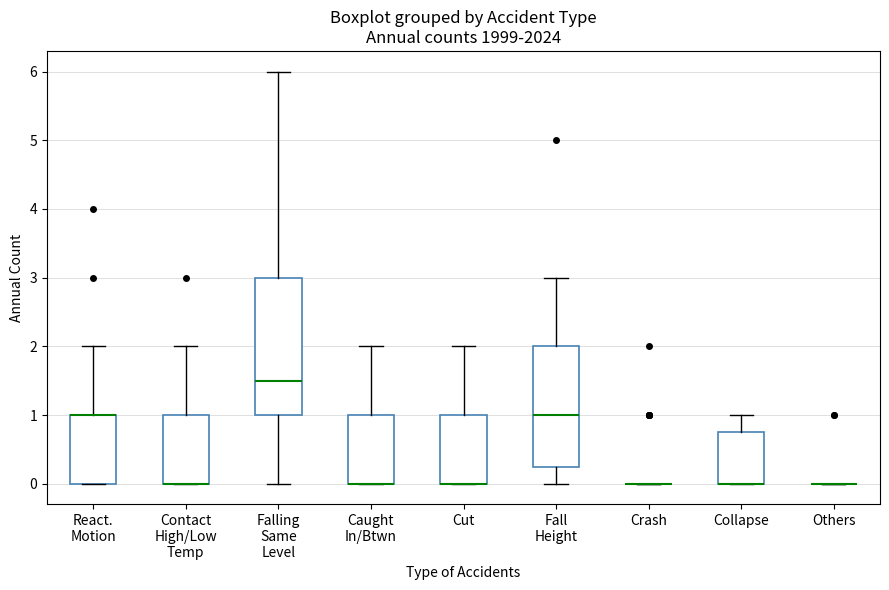

Comparing the boxes themselves (not the whiskers), which one is the tallest?

Falling Same Level